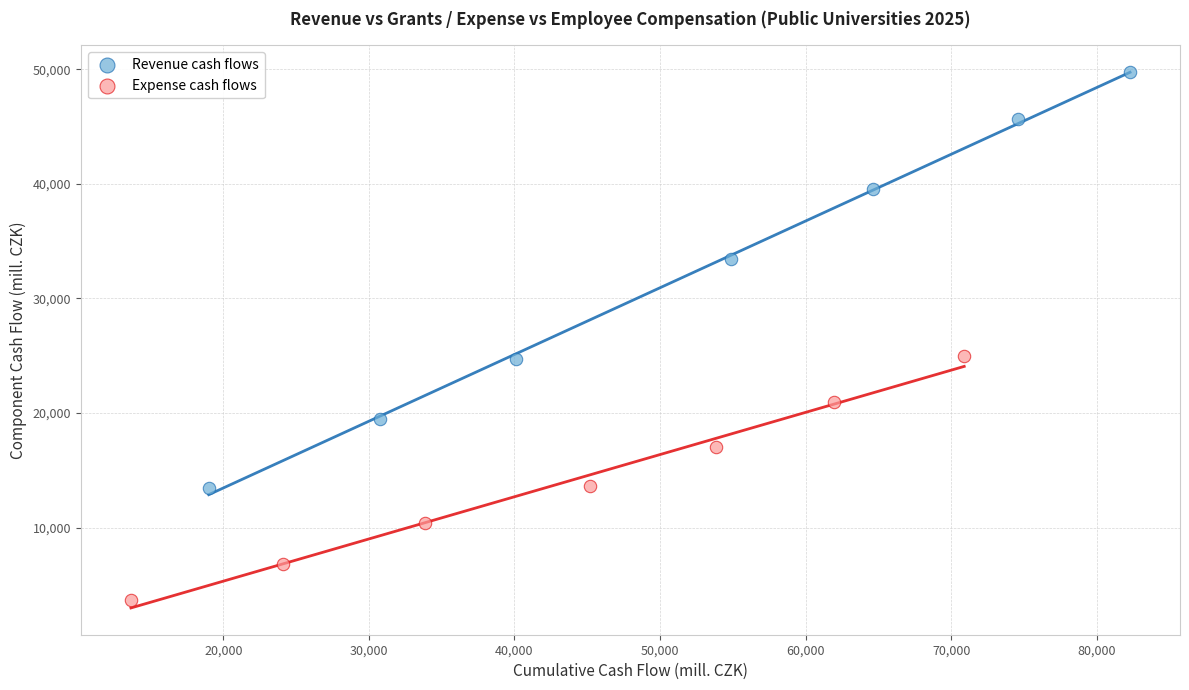

Which series has the widest spread of Y values?

Revenue cash flows